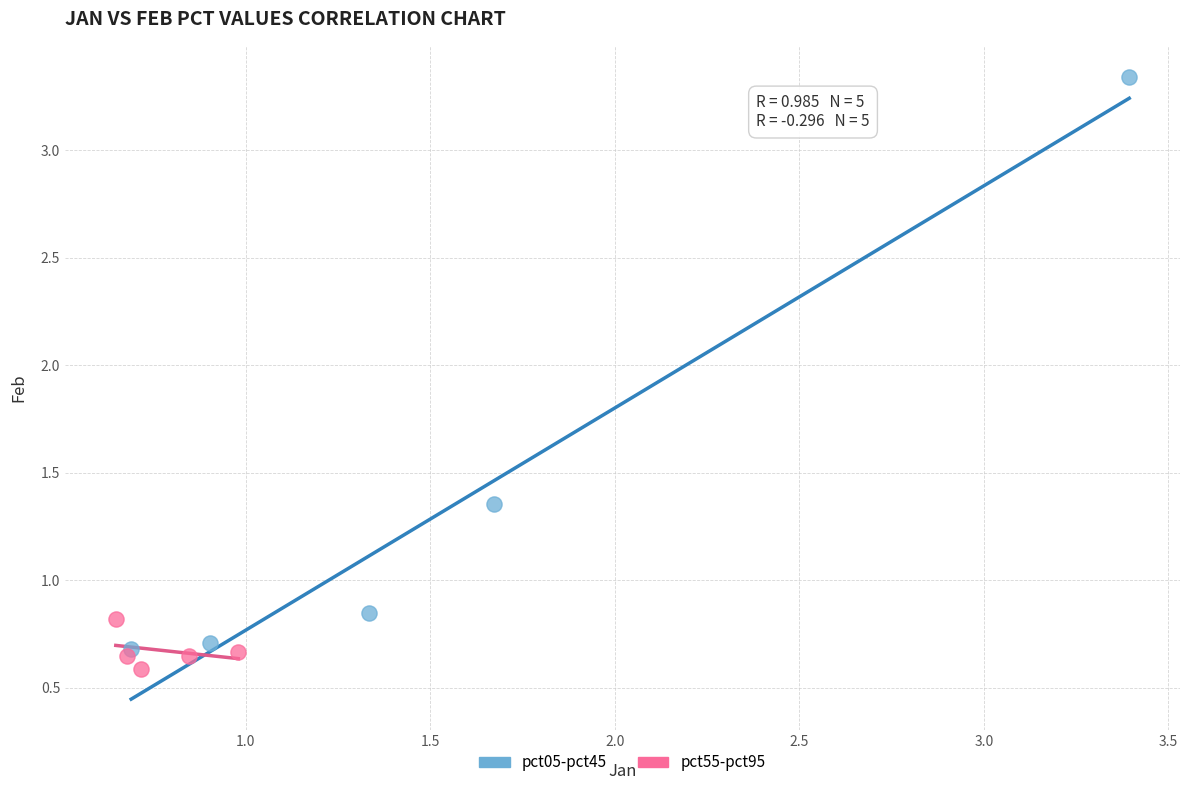

Which series contains the highest Y value?

pct05-pct45